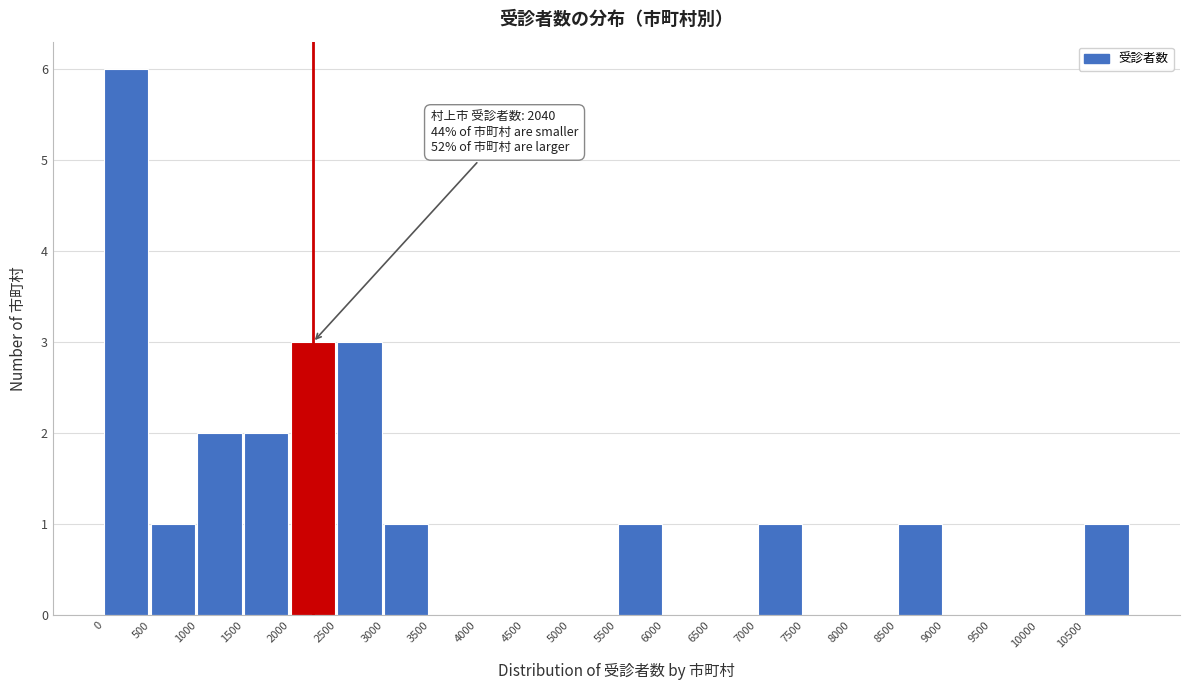

Over which range of the x-axis is the bar tallest?

0 to 500